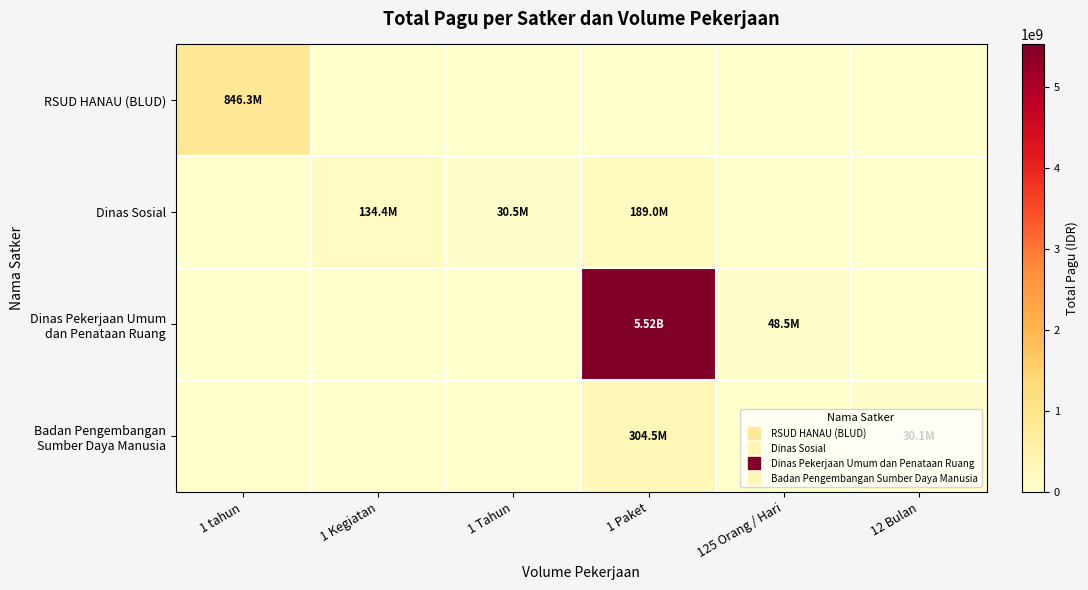

At which category is the sum across all series the highest?

1 Paket